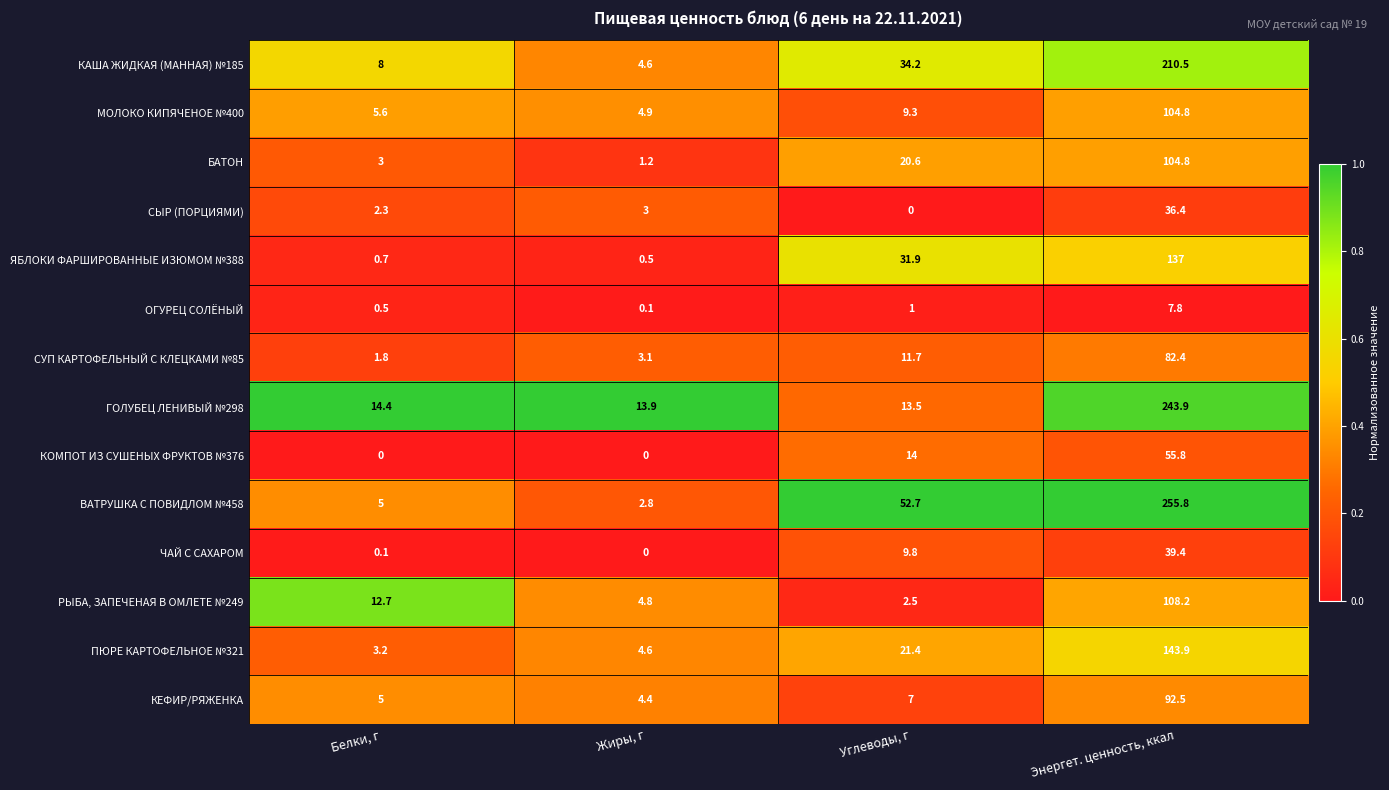

At which category is the sum across all series the highest?

Энергет. ценность, ккал